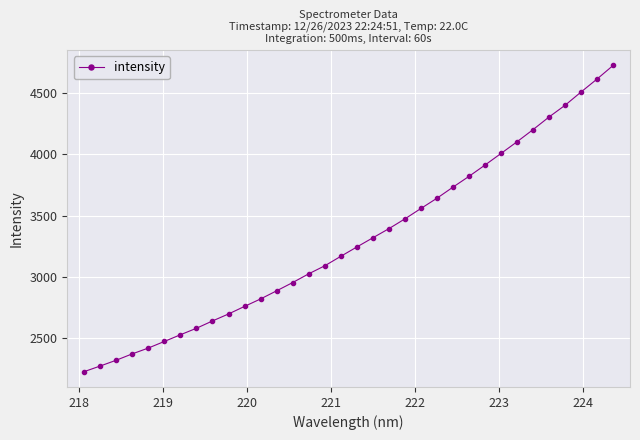

Reading left to right, list all the values displayed in this chart.

2229.0	2274.8	2322.0	2373.7	2421.1	2474.8	2529.3	2582.2	2641.8	2698.6	2760.3	2821.1	2887.2	2954.4	3025.5	3090.8	3167.9	3243.8	3318.7	3392.9	3472.8	3557.4	3640.9	3731.1	3819.1	3911.1	4005.5	4100.8	4199.6	4302.6	4397.9	4506.1	4611.8	4722.2